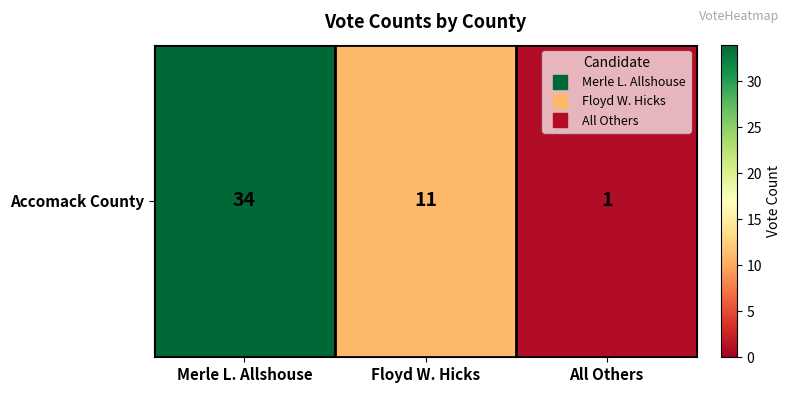

Count the number of data series in this chart.

1